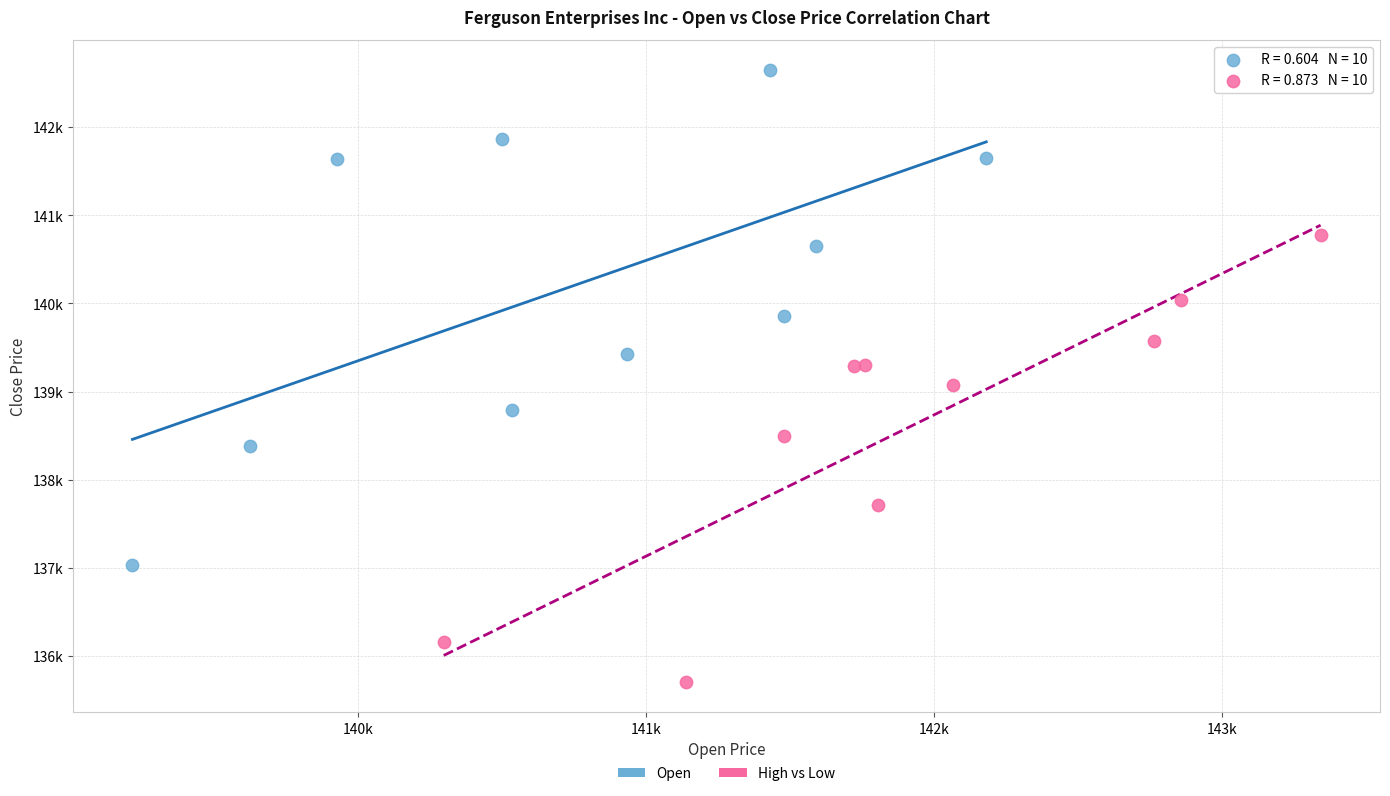

Which series reaches the minimum Y coordinate?

High vs Low